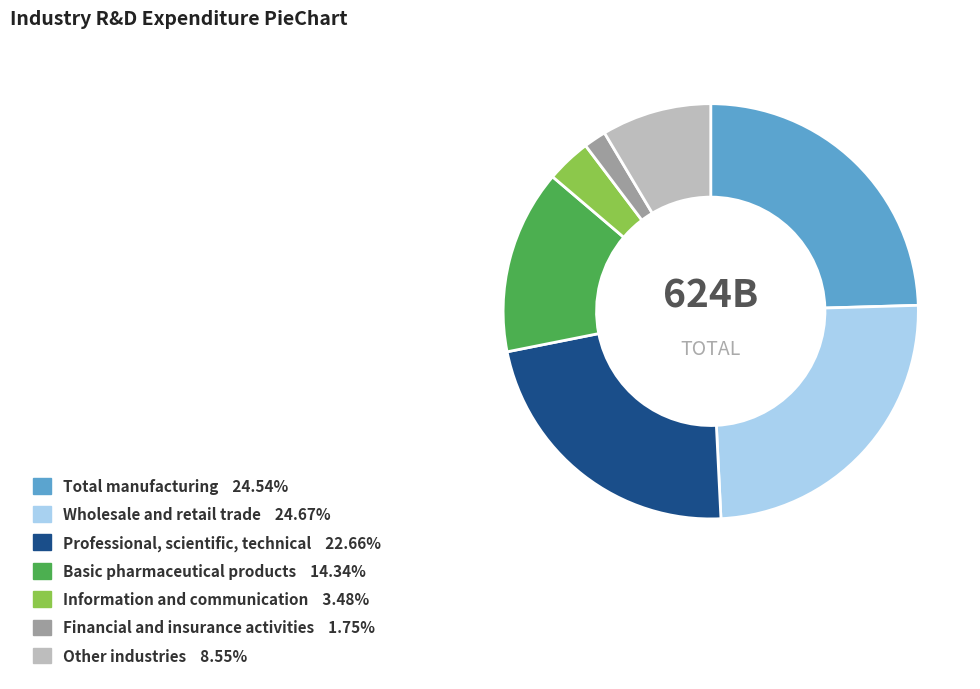

Is the sum of Professional, scientific, technical and Financial and insurance activities greater than half?

No